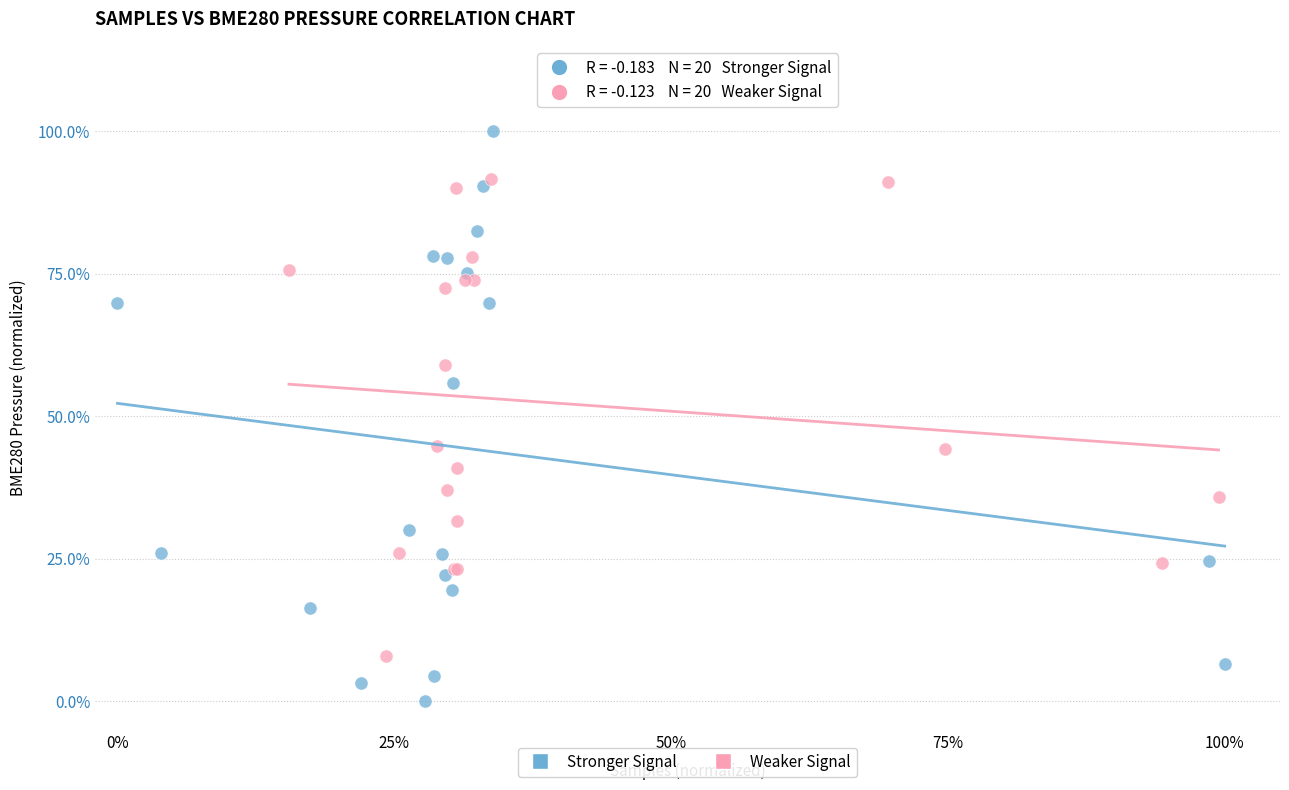

Which series has the largest Y range (max minus min)?

Stronger Signal